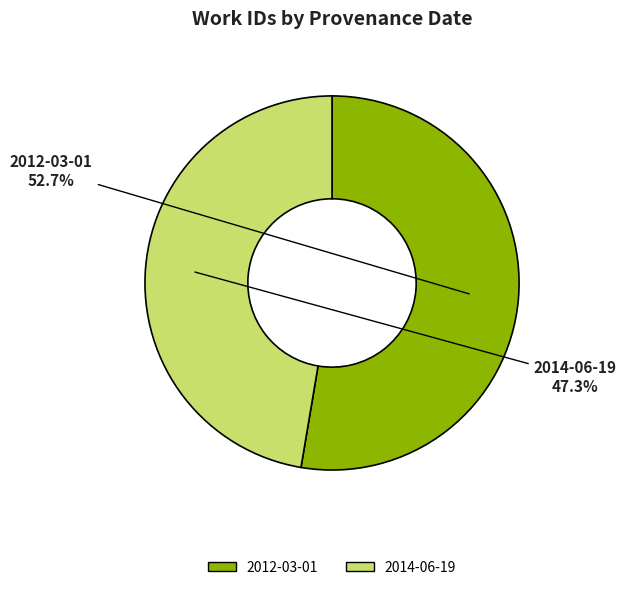

The 2014-06-19 slice represents 38% of the pie. True or false?

False